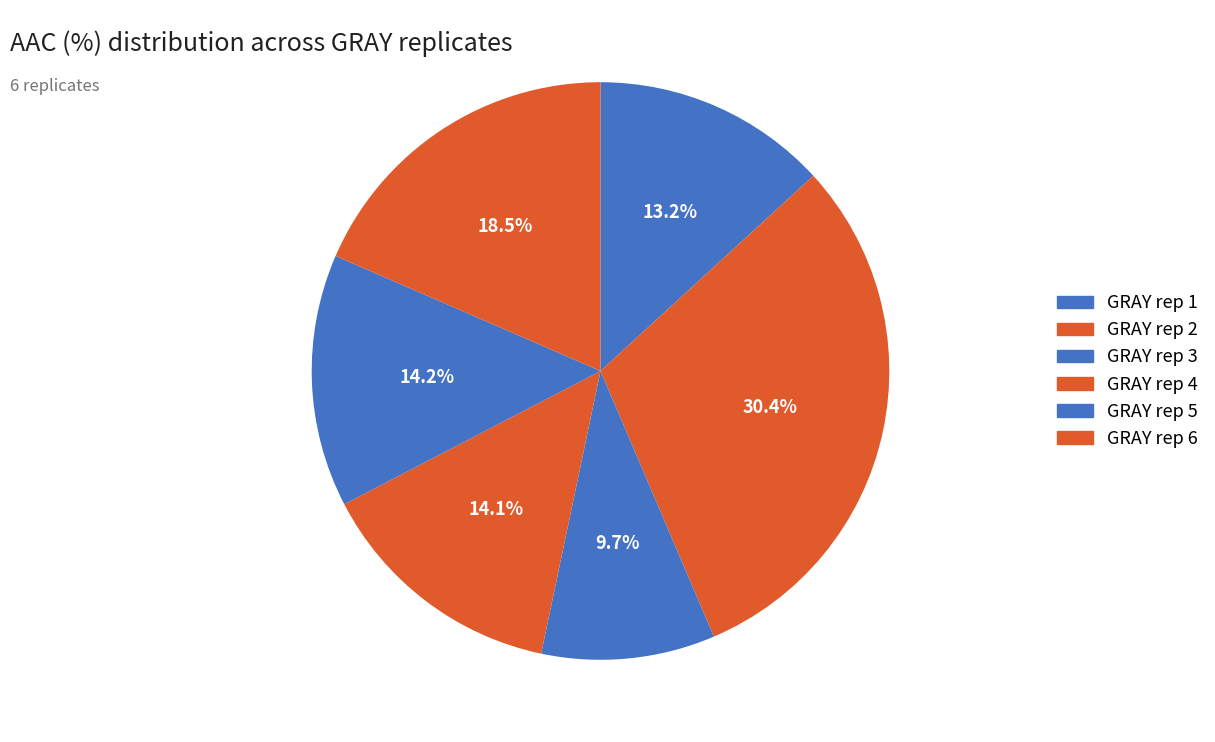

Count the number of slices in the pie.

6